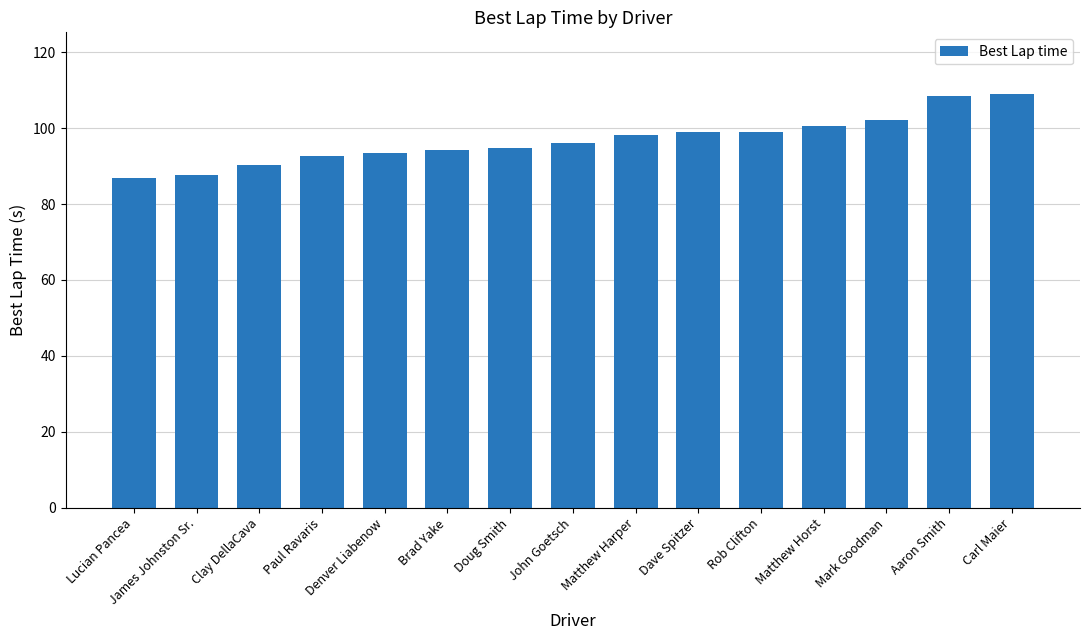

What is the greatest value displayed?

108.9